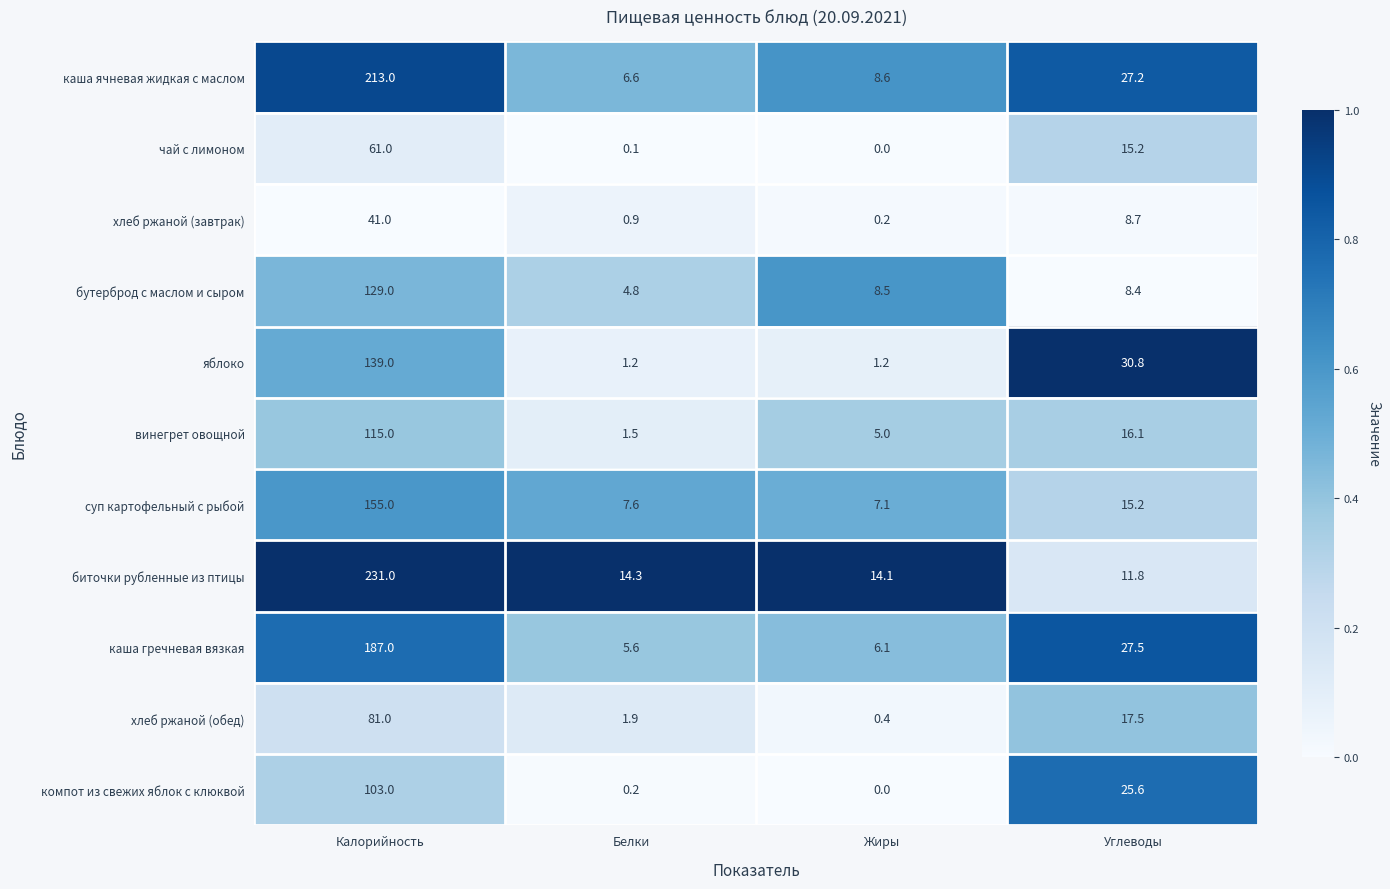

True or false: каша ячневая жидкая с маслом has a value of 8.6 at Жиры.

True